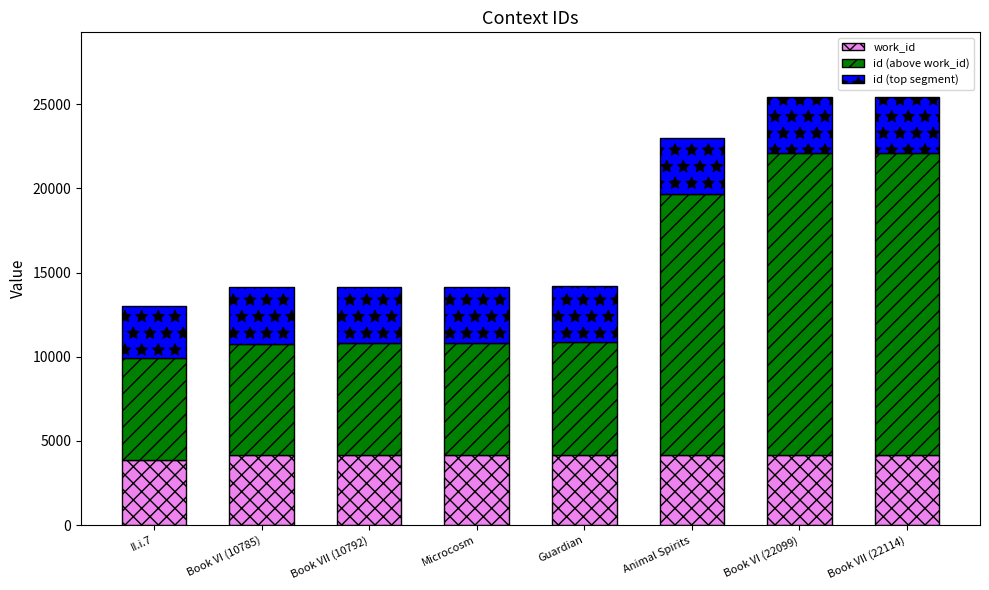

Are the bars horizontal?

No